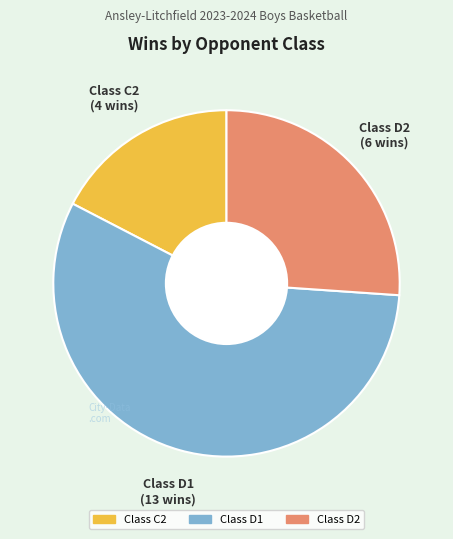

Is there a majority slice in this chart?

Yes